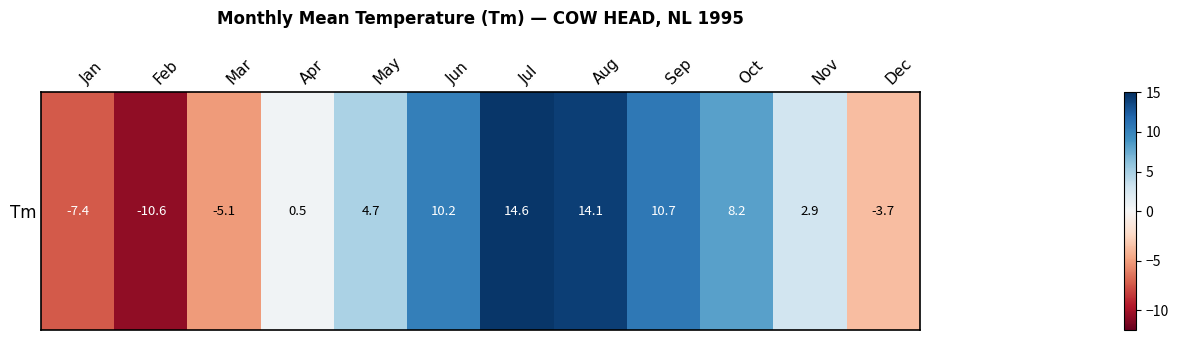

At which category does the chart reach its minimum across all series?

Feb